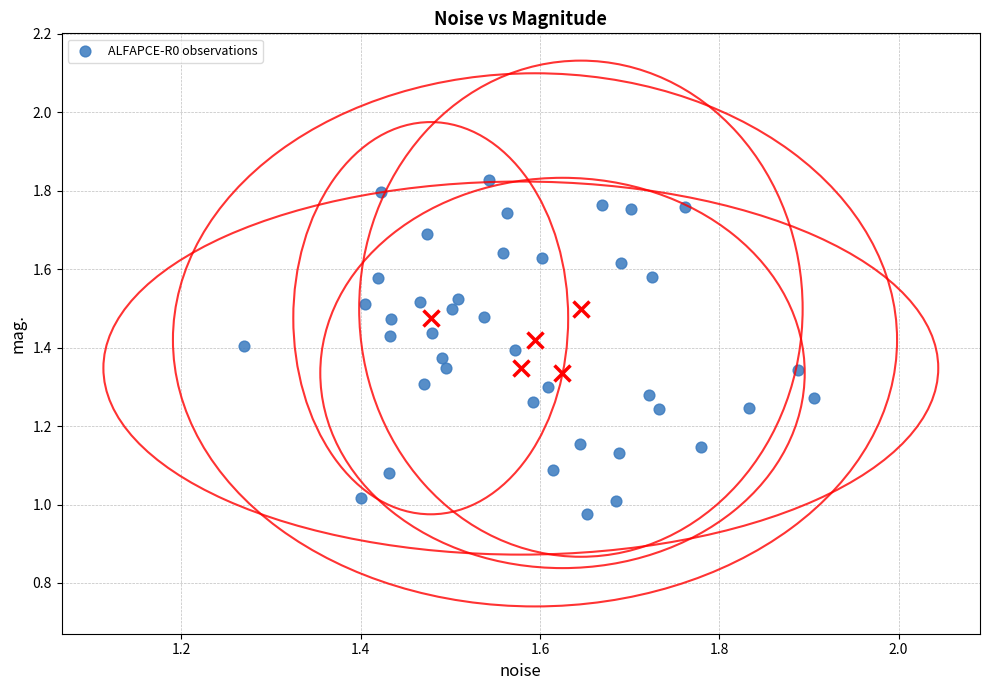

What is the range of X values (max minus min)?

0.6